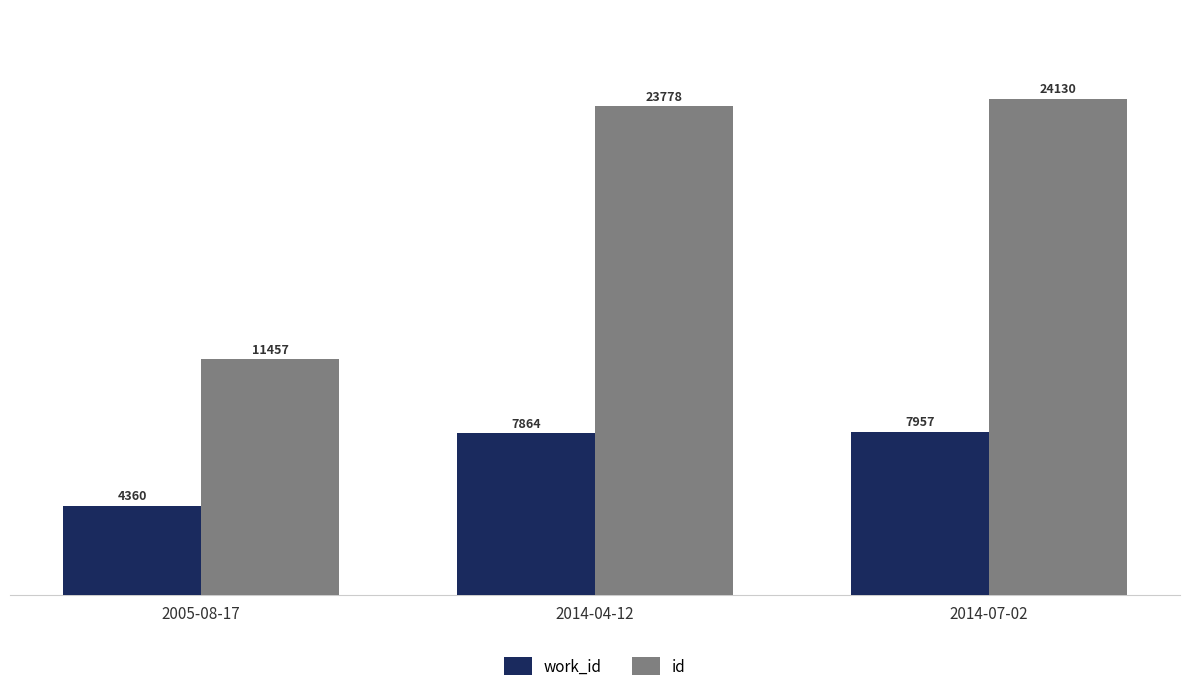

What is the minimum value shown in the chart?

4360